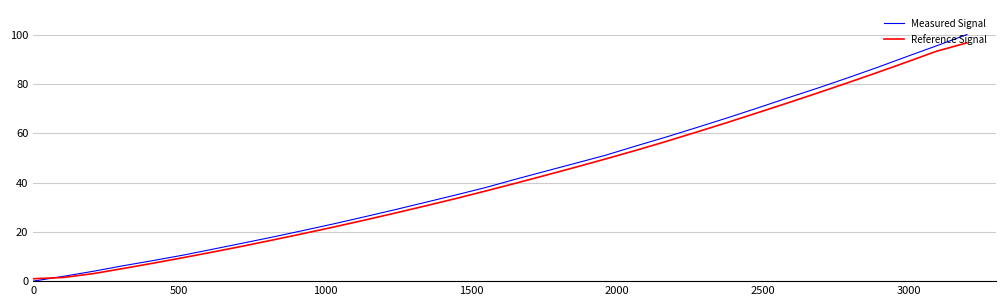

Which series has the widest spread of values?

Measured Signal